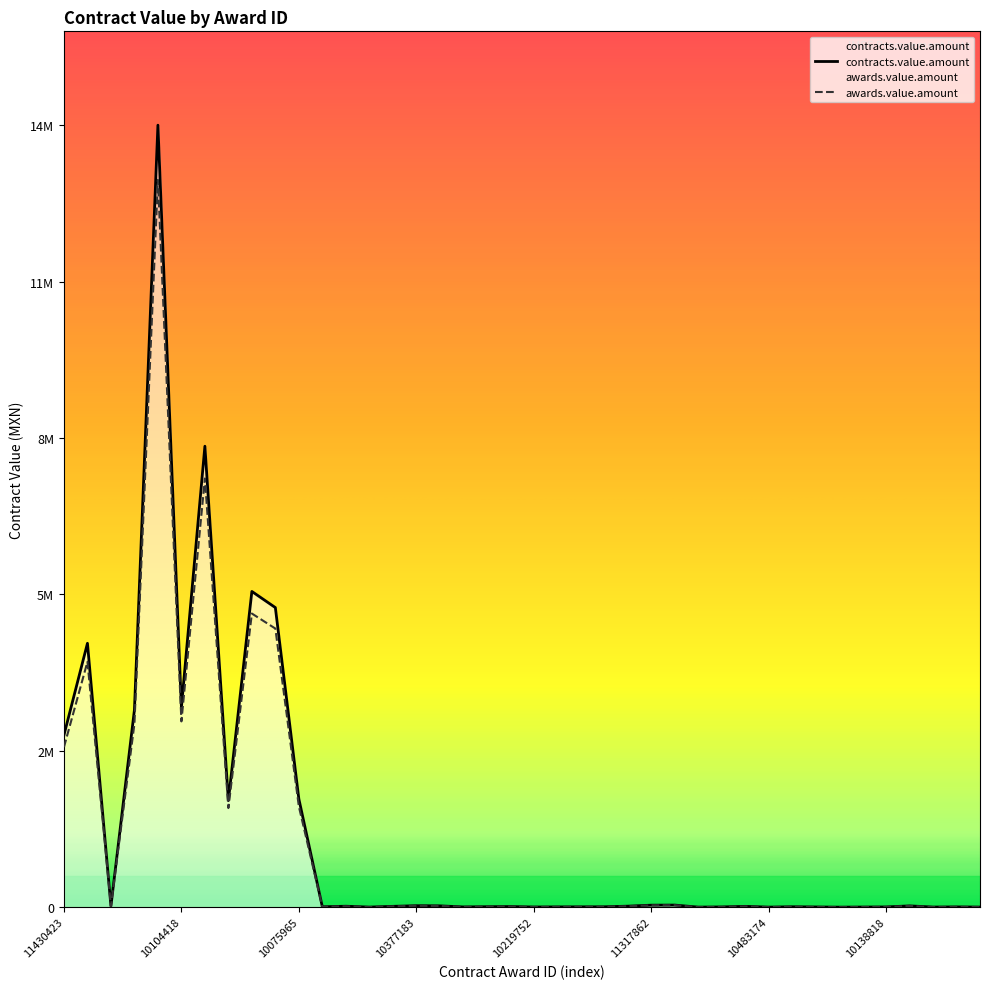

What are all the series names shown in the legend?

contracts.value.amount, awards.value.amount